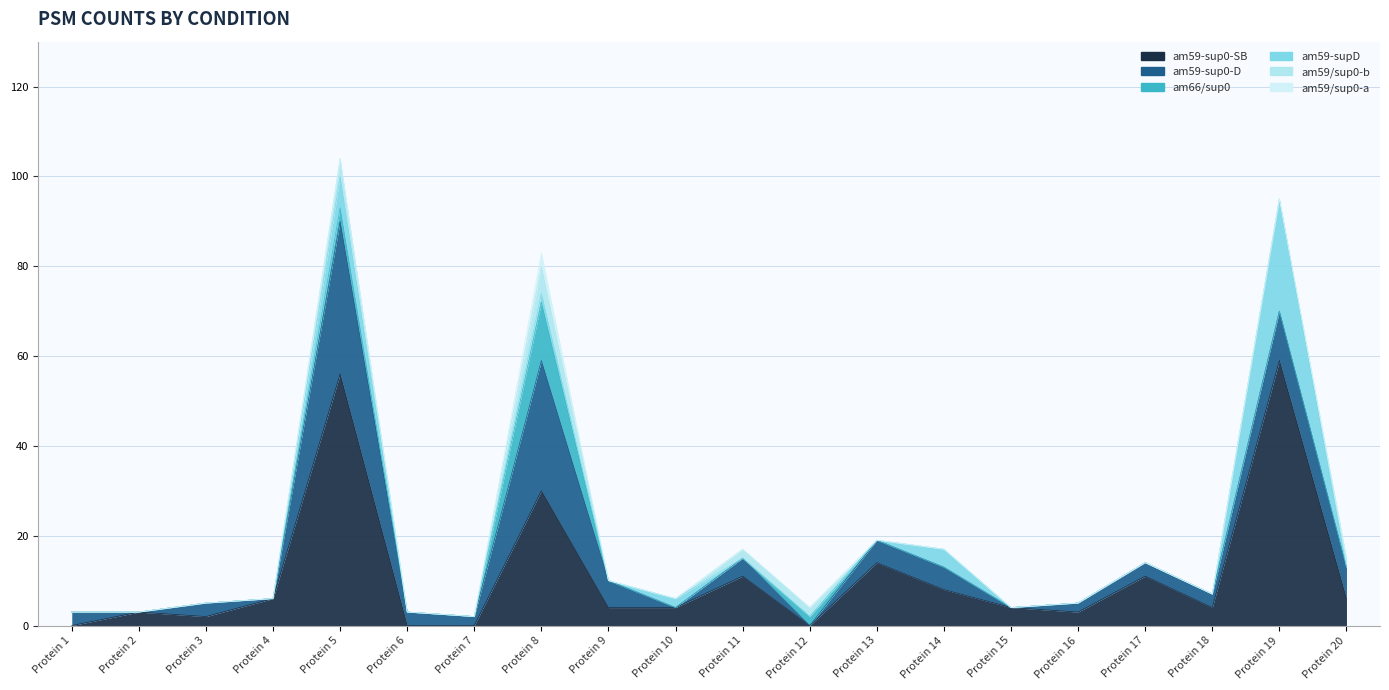

At which category does the chart reach its minimum across all series?

1